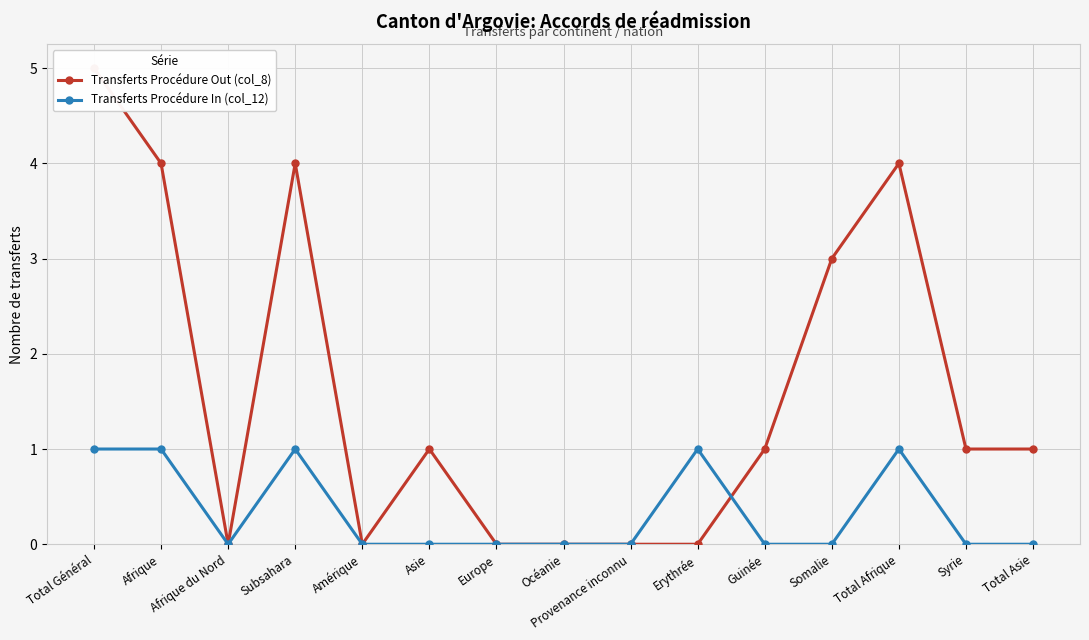

What is the value of the Transferts Procédure Out (col_8) point at the 2nd from the left?

4